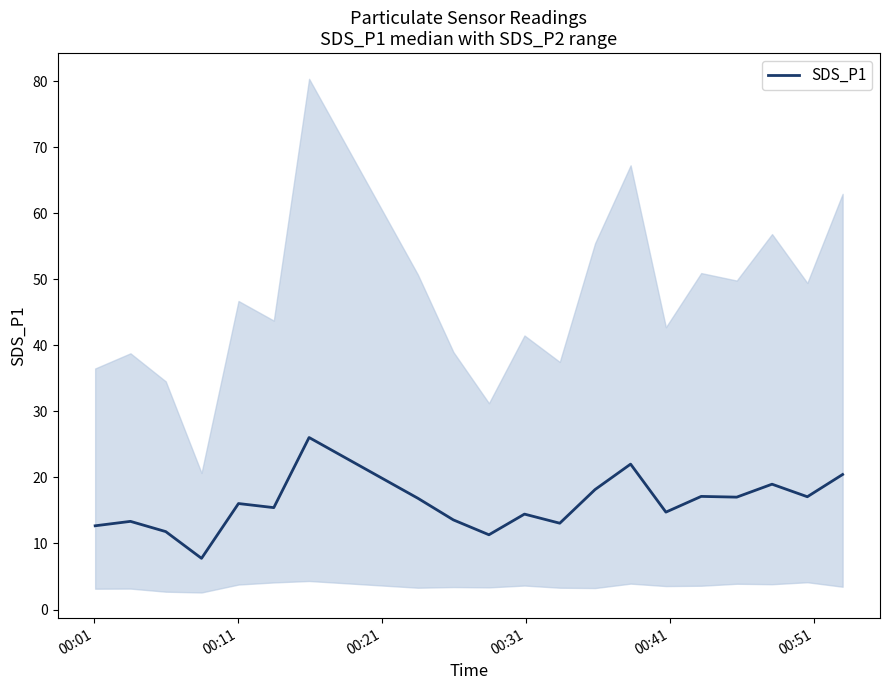

What is the minimum value for SDS_P1?

7.8